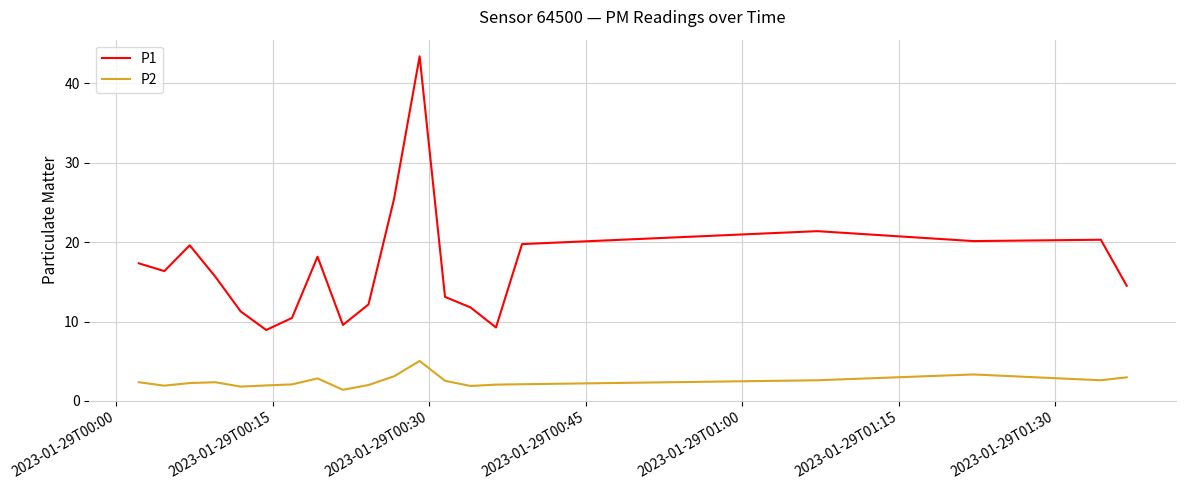

Which series has the largest total across all categories?

P1